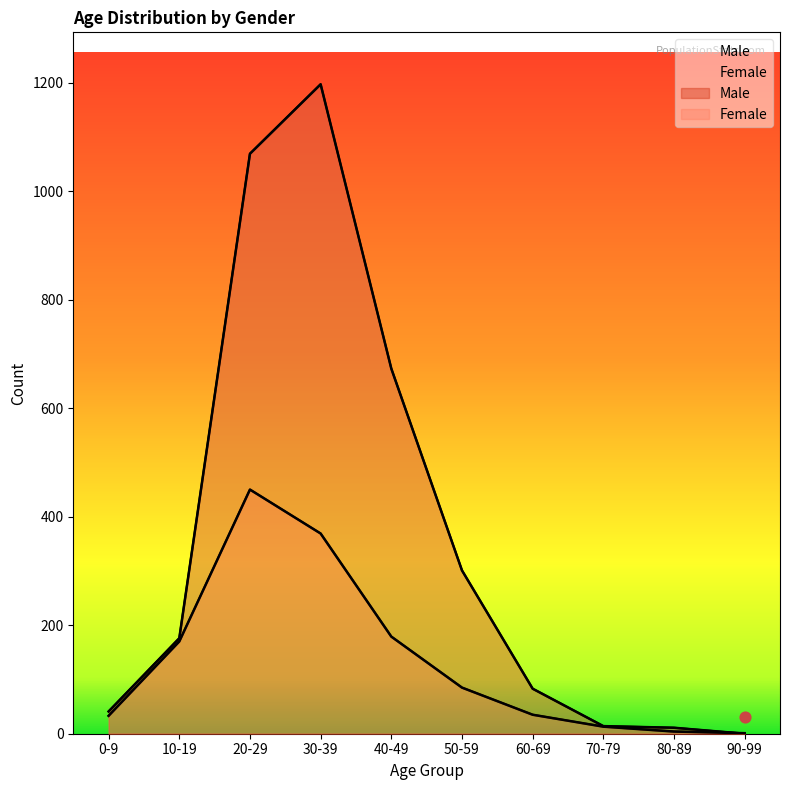

Is the value of Female at 50-59 greater than the value of Male at 50-59?

No